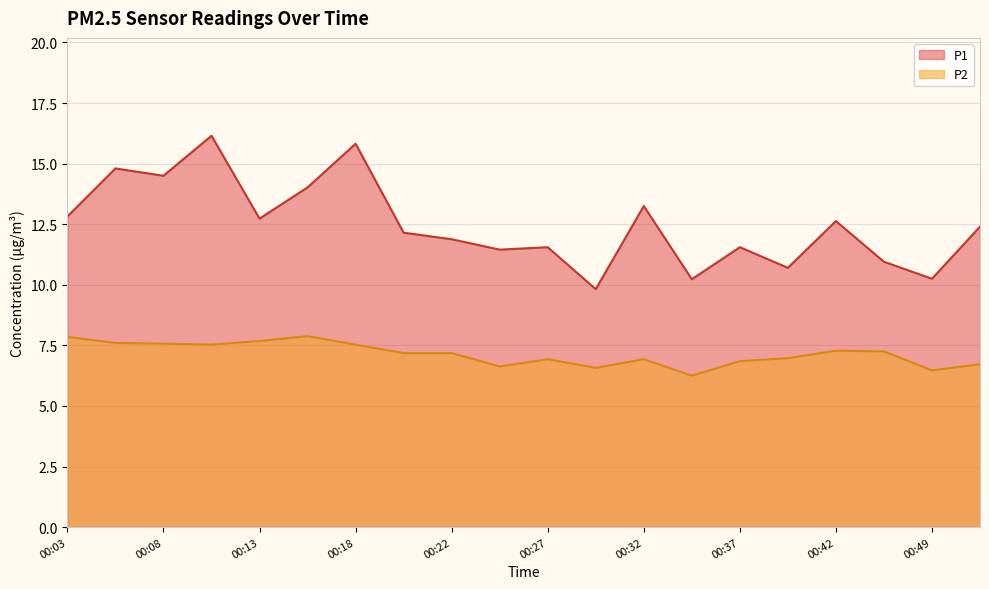

At which category does the chart reach its peak across all series?

00:10